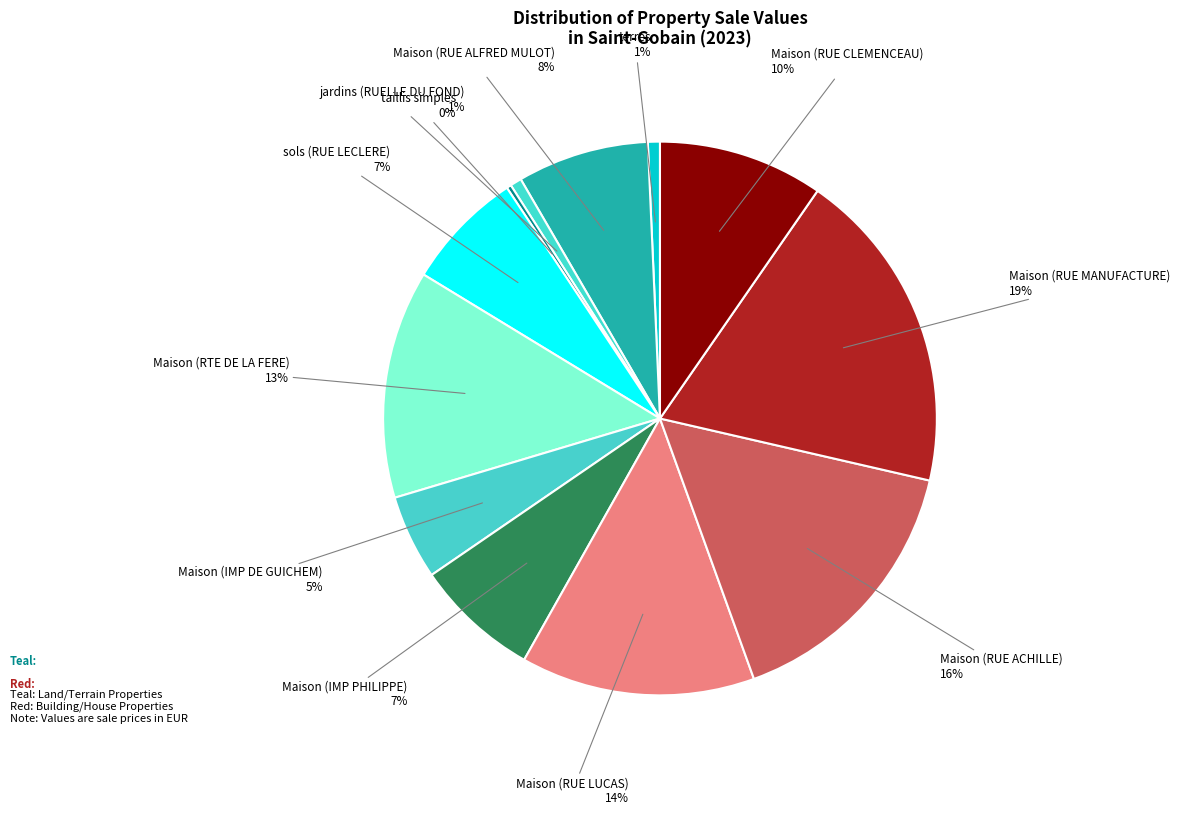

Which category has the smallest portion of the pie?

taillis simples